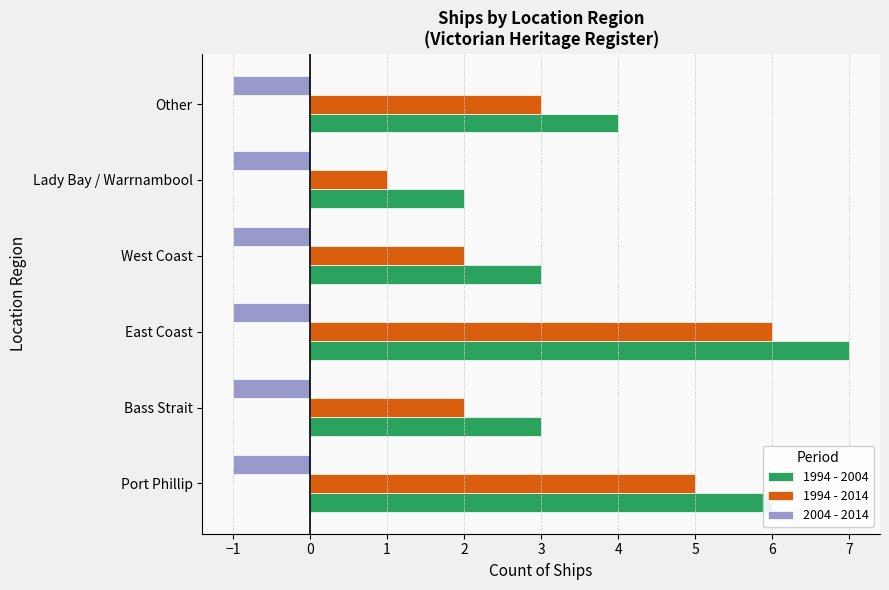

What is the greatest value displayed?

7